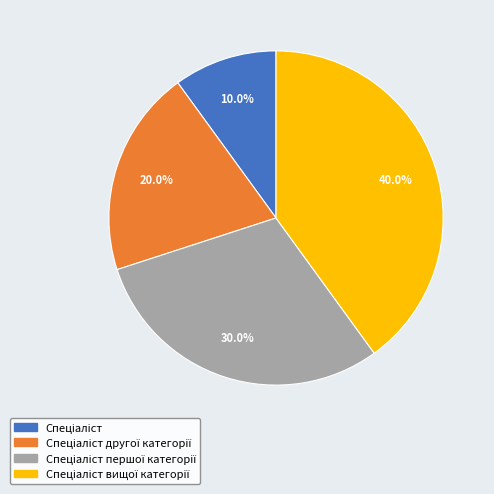

Is there any slice that represents more than half of the pie?

No